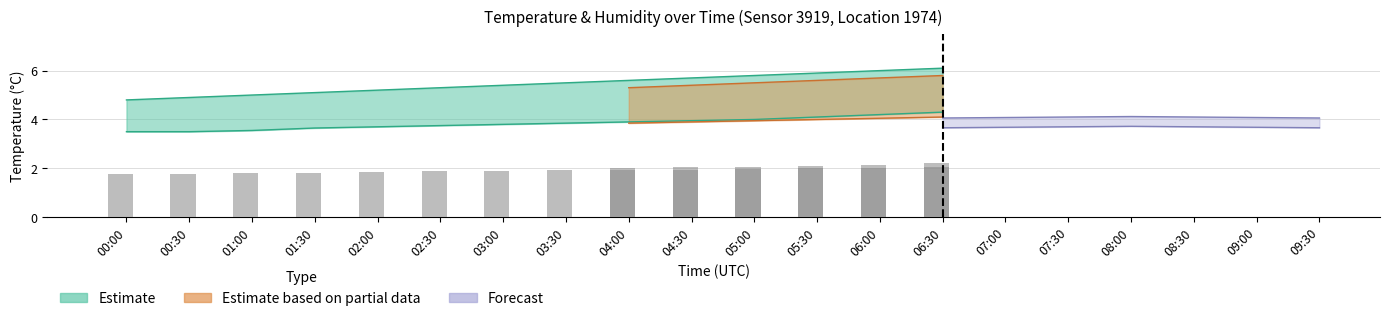

Is it true that the value at 04:00 is 2.0?

True